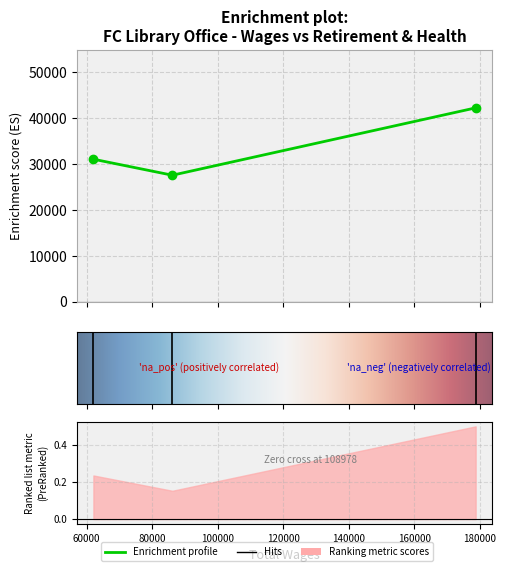

The chart shows a value of 19116 at 86147.0. True or false?

False